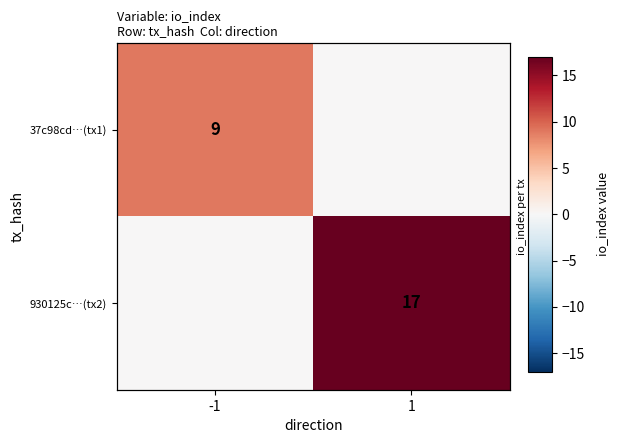

Between -1 and 1, which series saw the biggest shift?

930125c…(tx2)